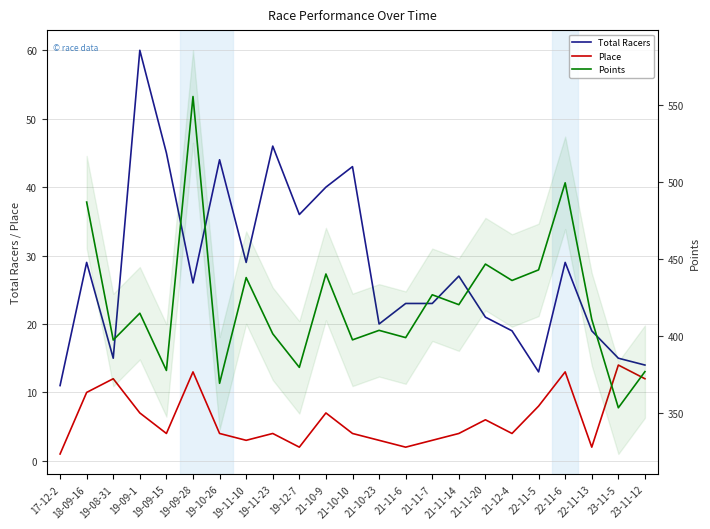

Which label corresponds to the smallest value in the chart?

17-12-2